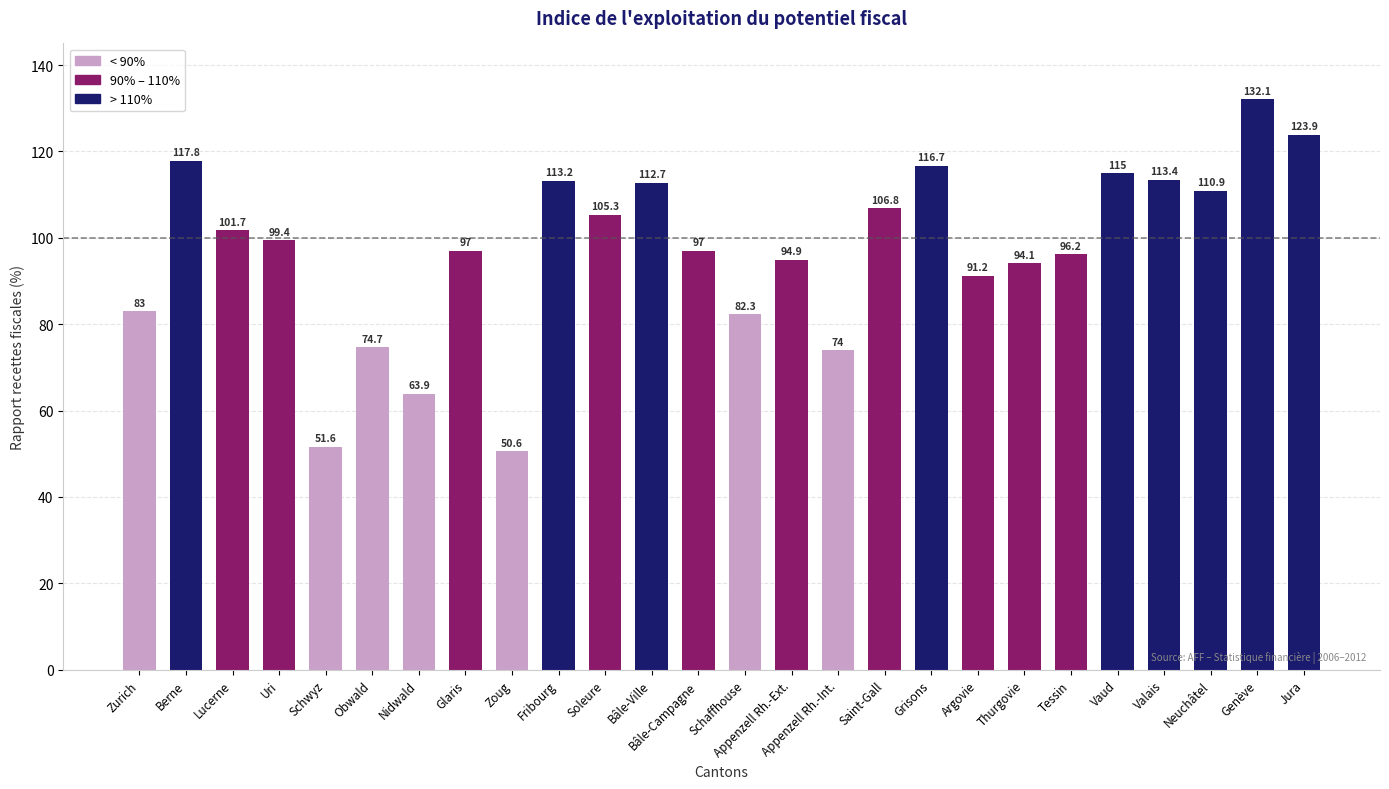

What is the sum of all values?

2519.4